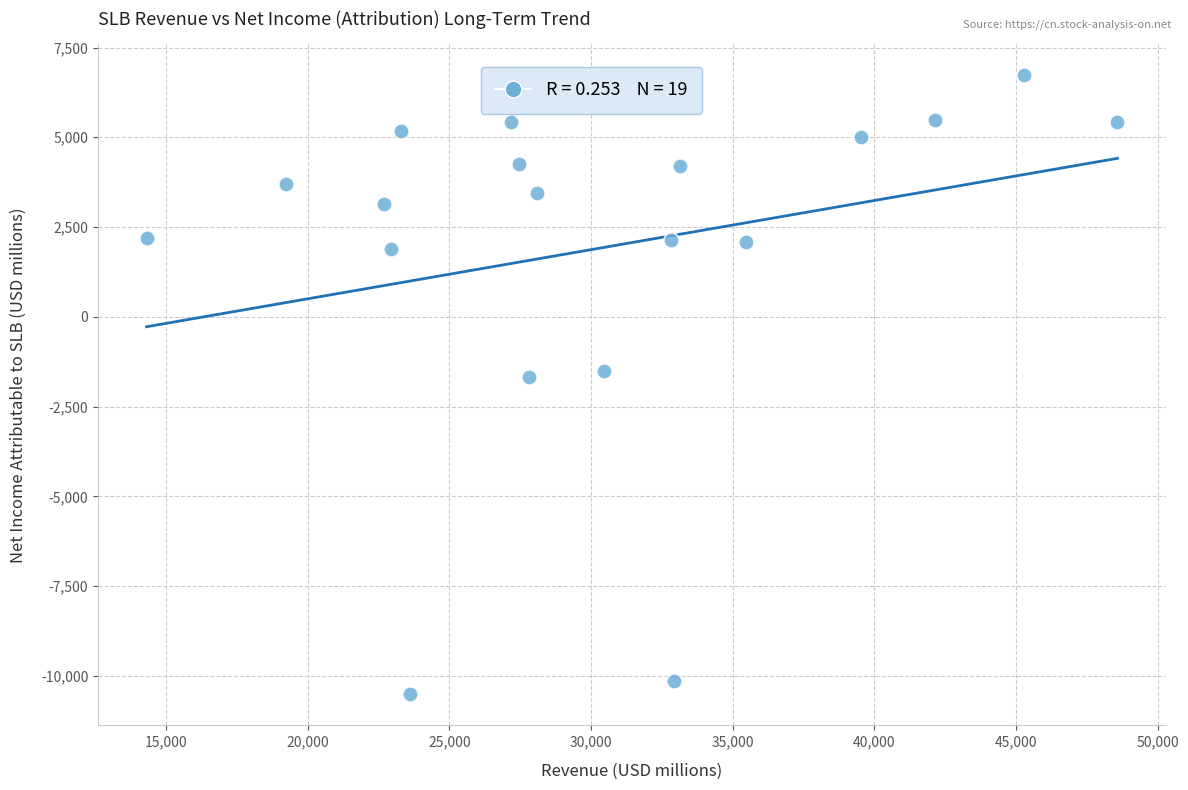

What is the range of Y values (max minus min)?

17250